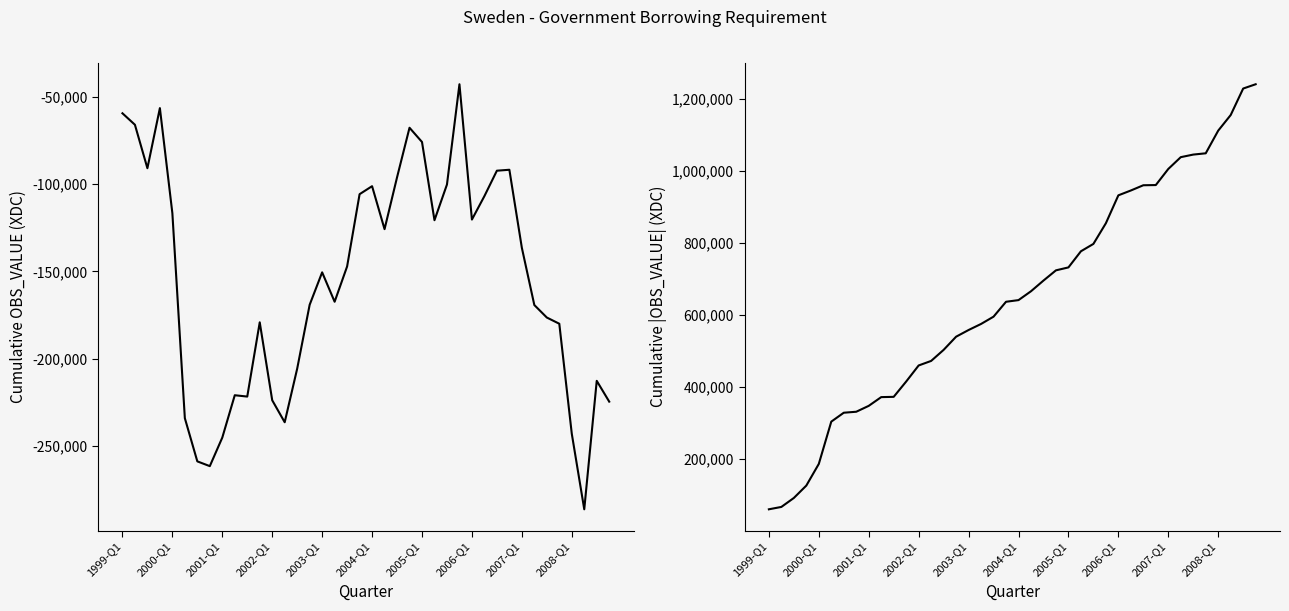

What is the value of the OBS_VALUE (abs cumulative) point at the 4th from the left?

125325